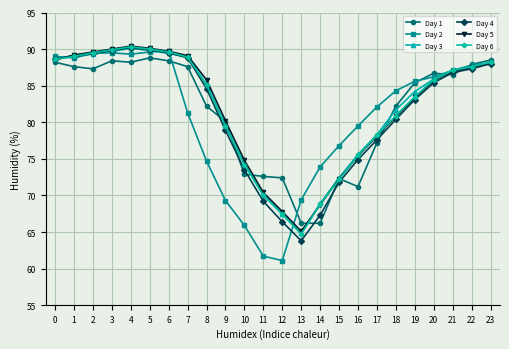

Is the value of Day 1 at 21 greater than the value of Day 6 at 3?

No